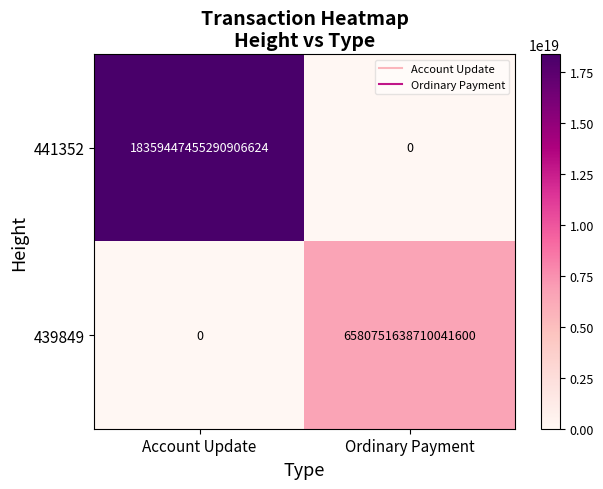

Which category has the highest value in the 441352 series?

Account Update